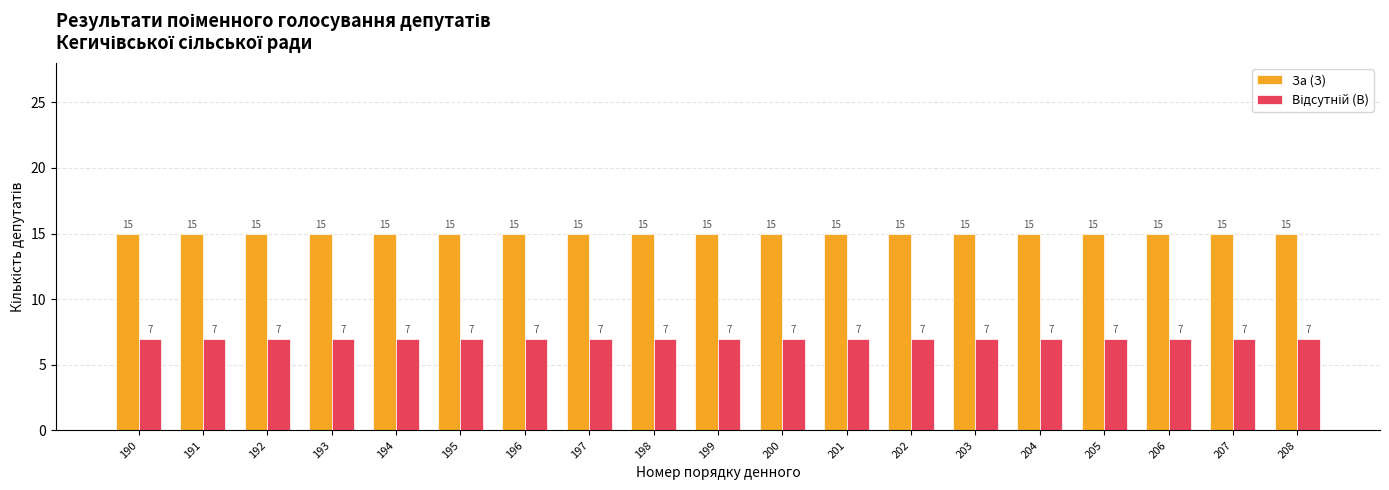

The value of За (З) at 194 is 15. True or false?

True